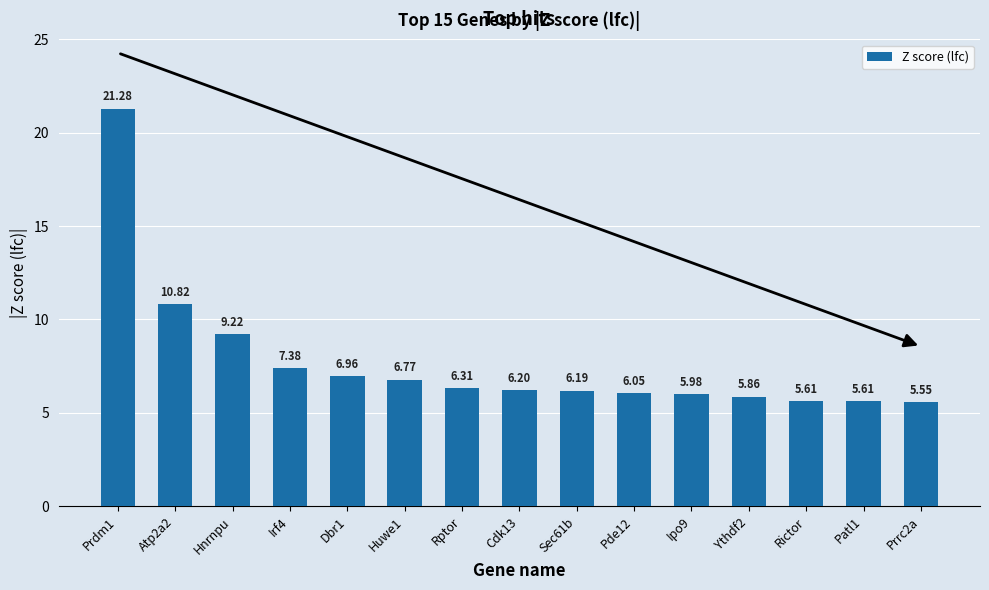

How many data points are above 6?

10